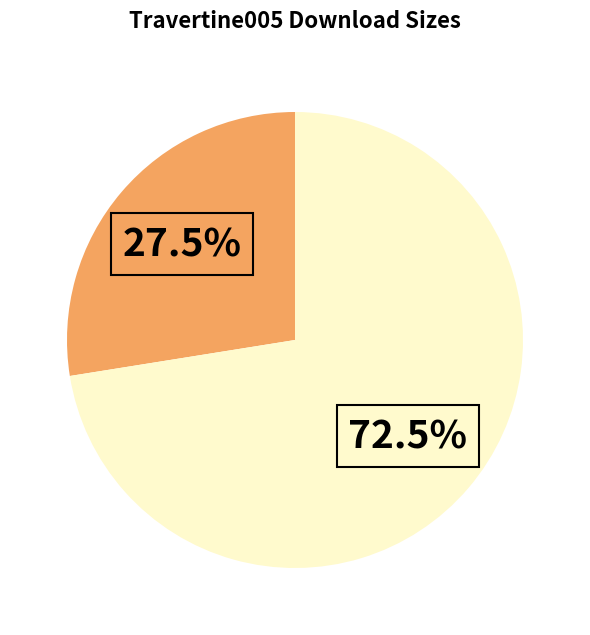

Is there any slice that represents more than half of the pie?

Yes